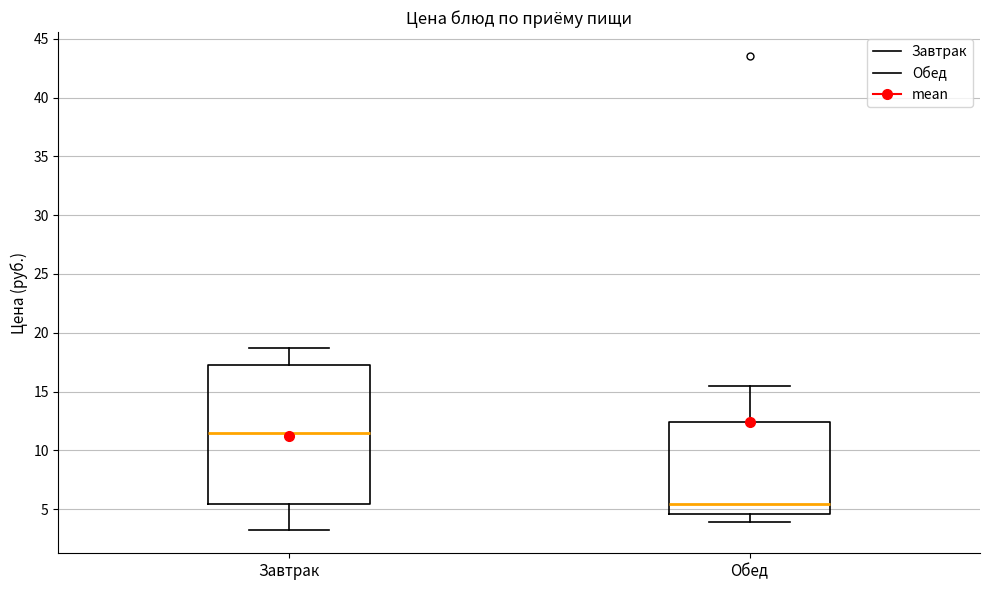

Where does the upper whisker of the box for Обед end on the y-axis? The values are not printed on the chart, so give them approximately, as read against the axis.

15.5